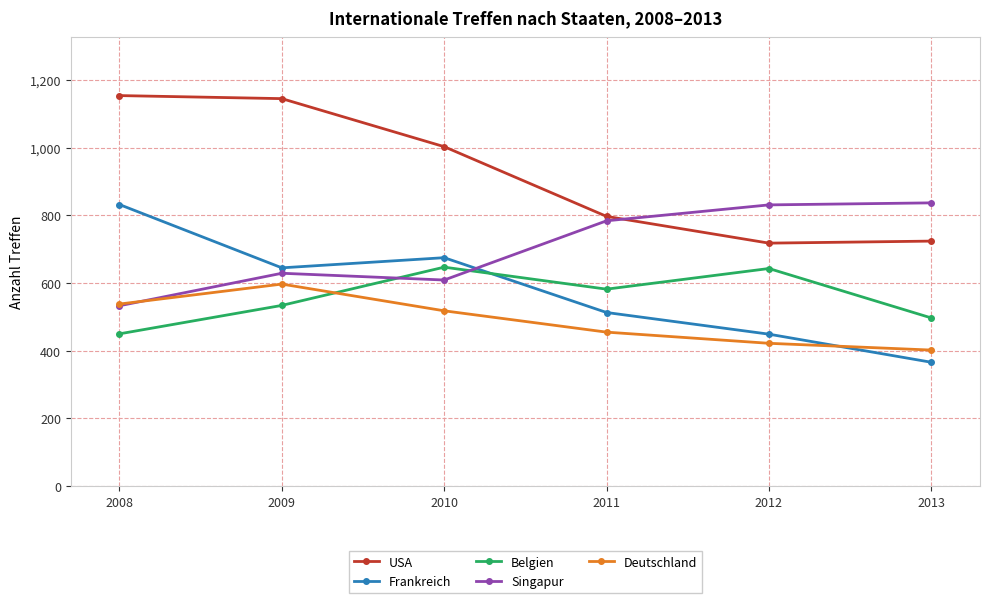

At which category does USA reach its first local valley?

2012